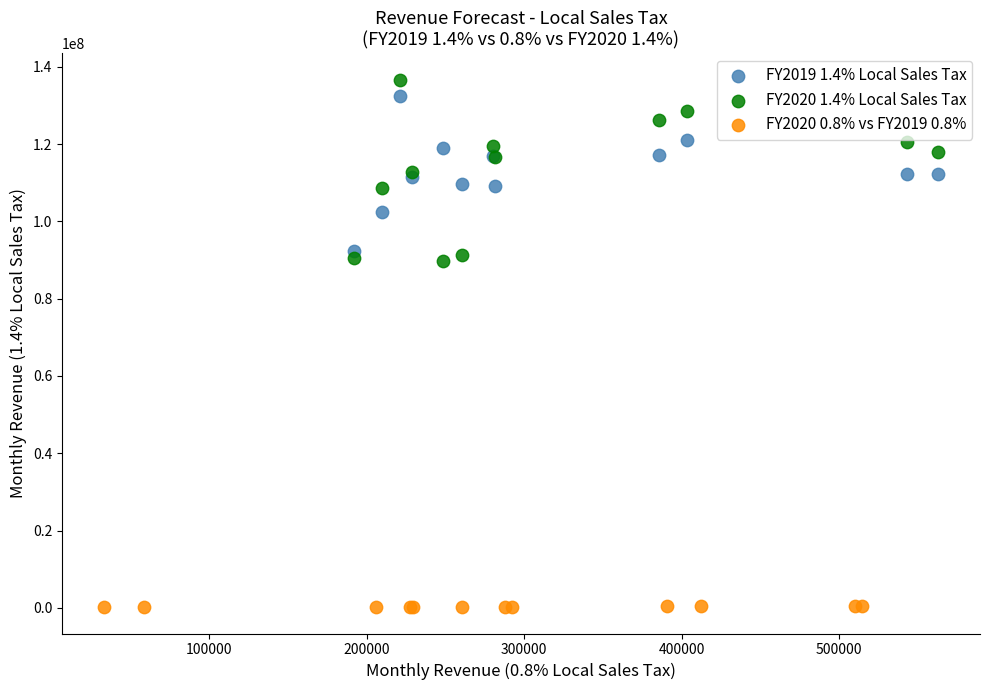

Which series reaches the minimum Y coordinate?

FY2020 0.8% vs FY2019 0.8%